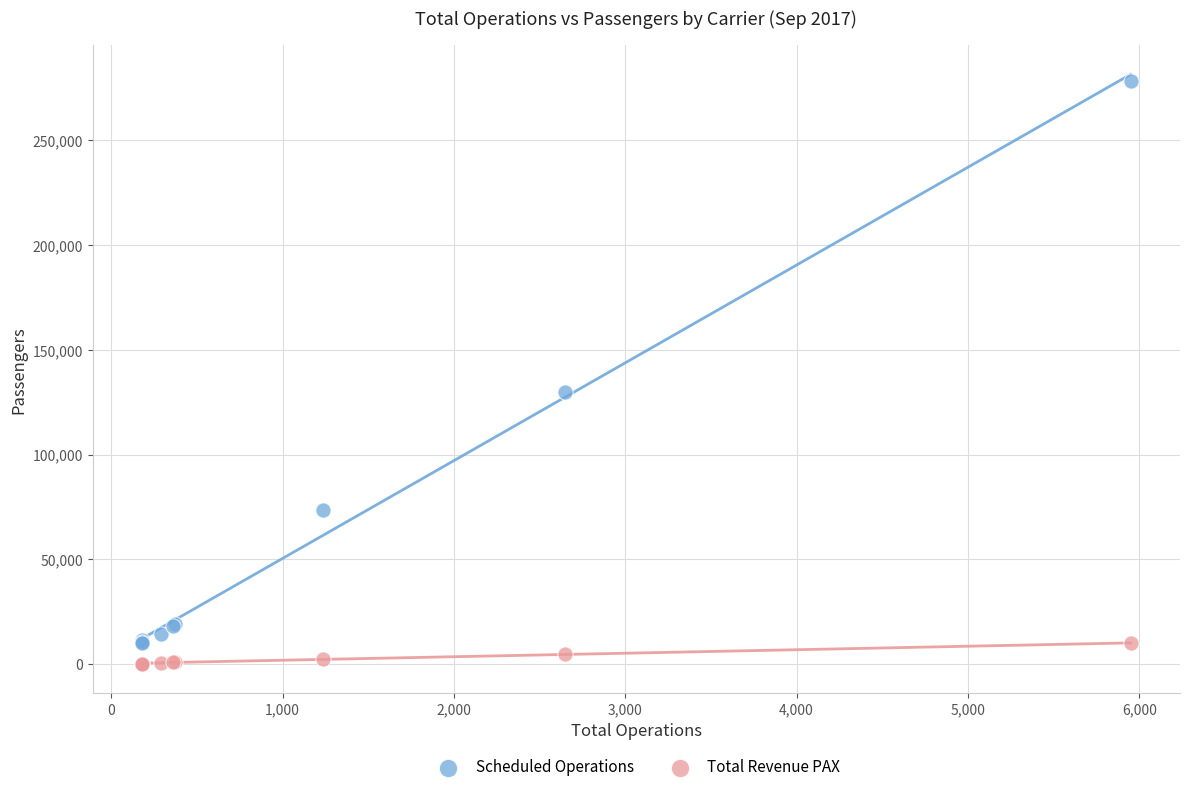

Which series has the widest spread of Y values?

Scheduled Operations